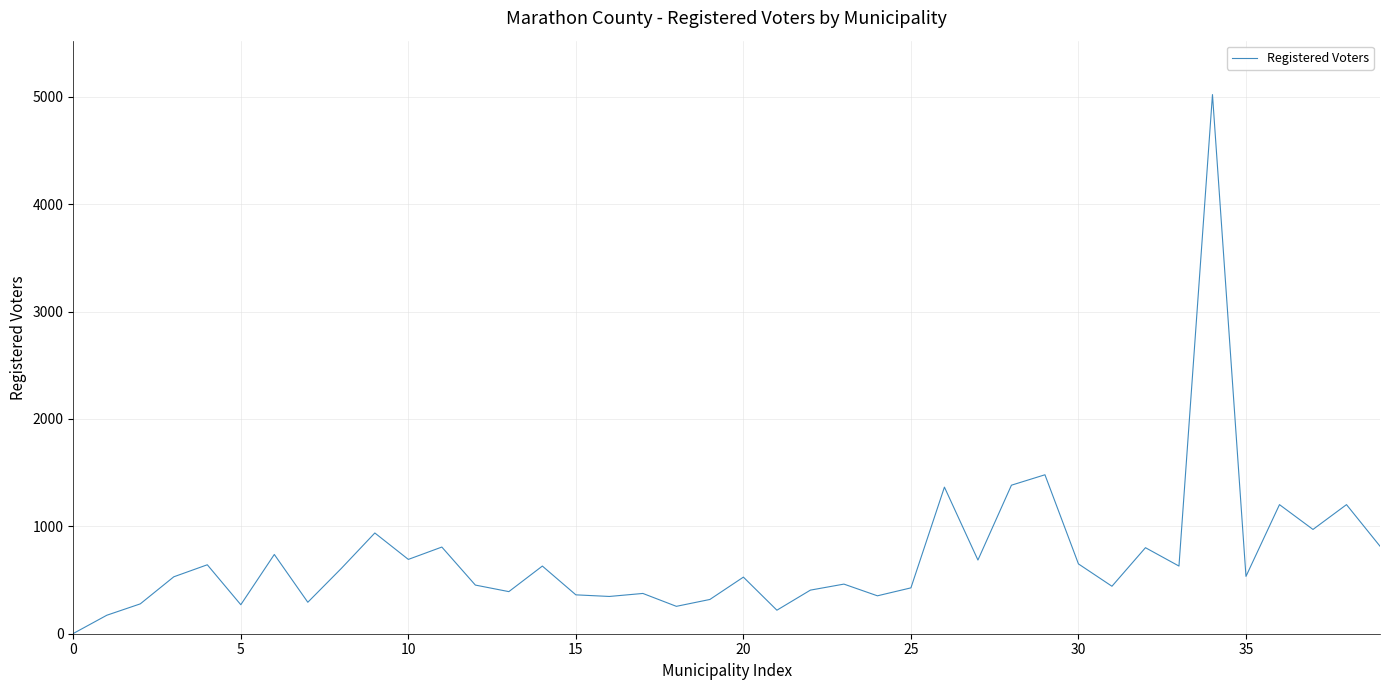

What is the greatest value displayed?

5020